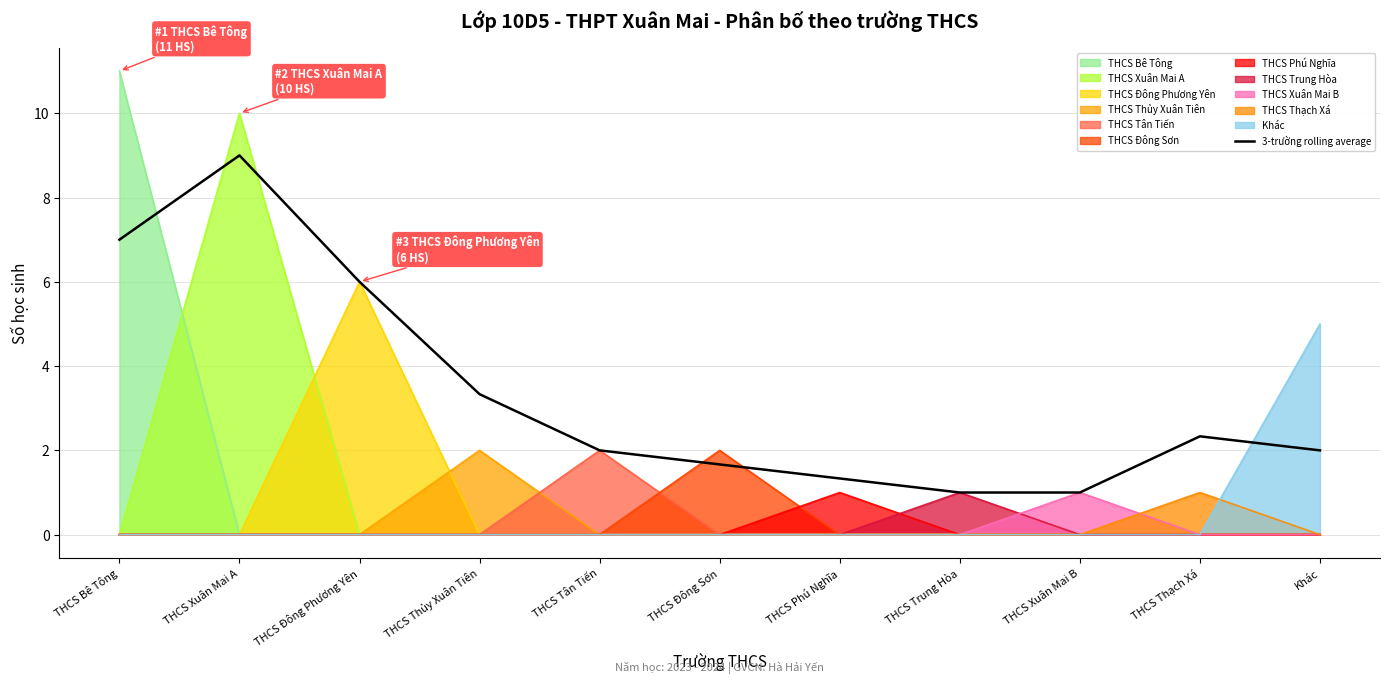

What is the label of the 11th point from the left?

Khác